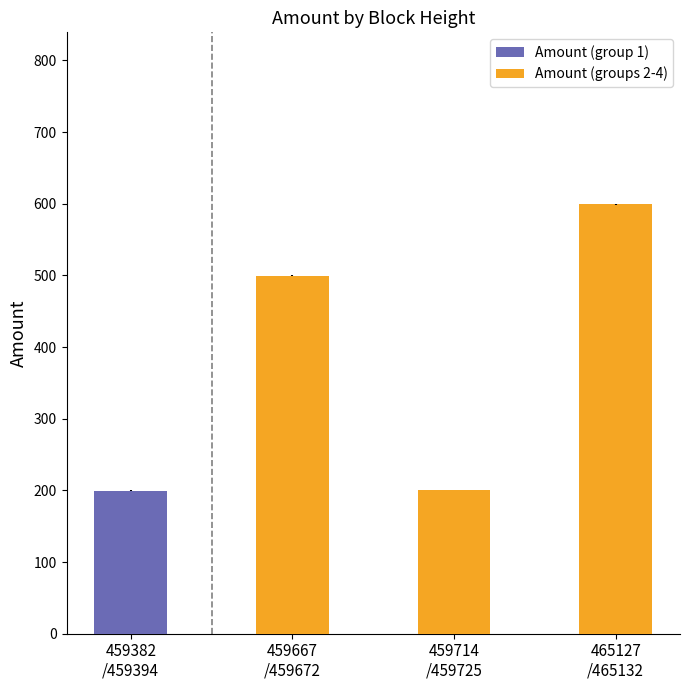

What is the sum of all Amount (groups 2-4) values?

1299.5